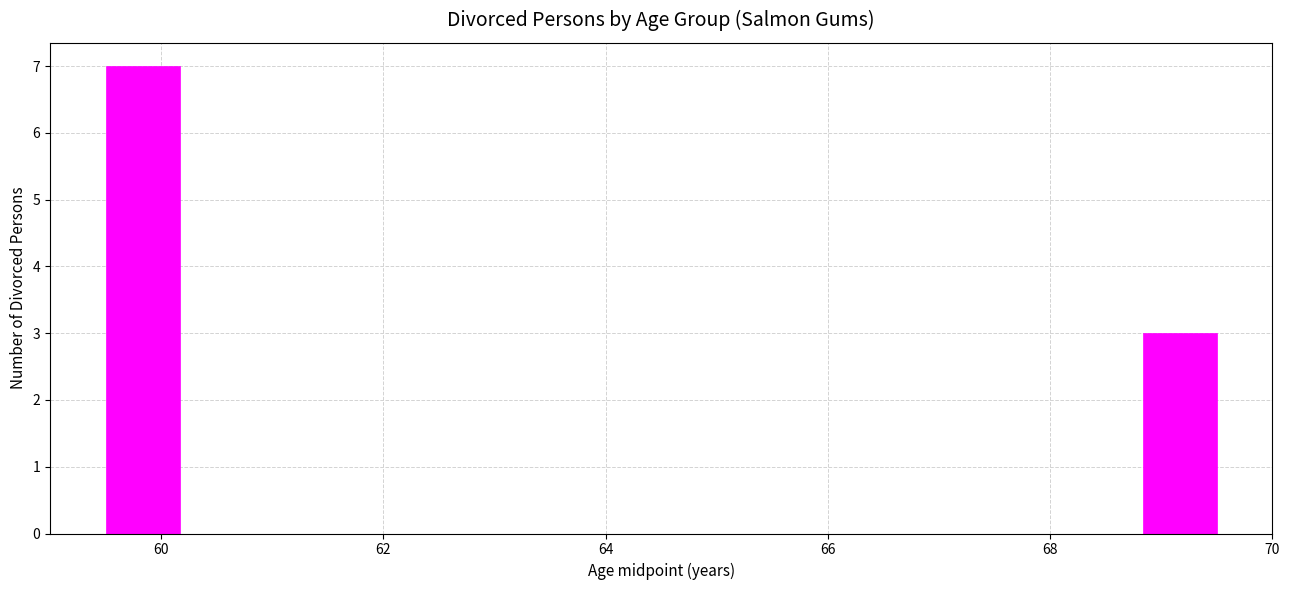

Read against the x-axis, roughly where is the centre of the tallest bar?

59.8